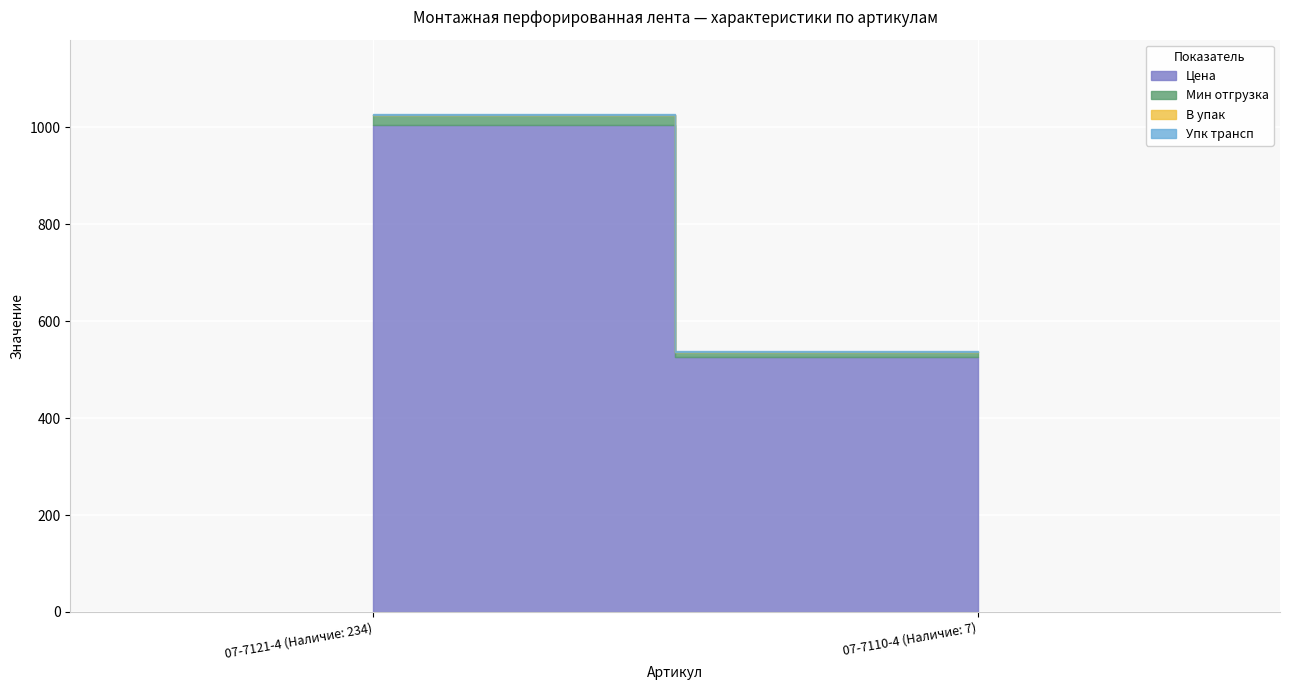

Rank the series by their maximum value, from highest to lowest.

Цена, Мин отгрузка, В упак, Упк трансп